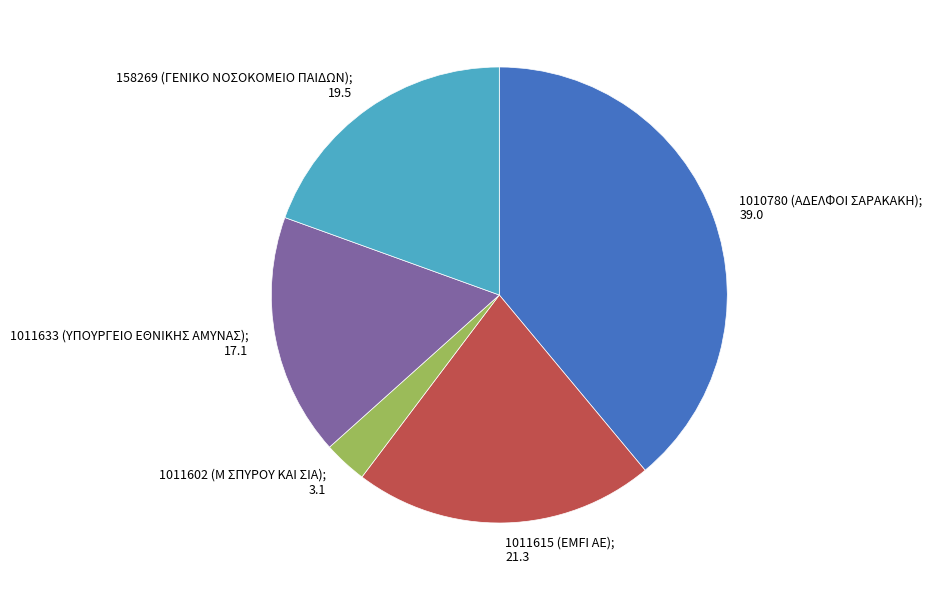

Is there a majority slice in this chart?

No